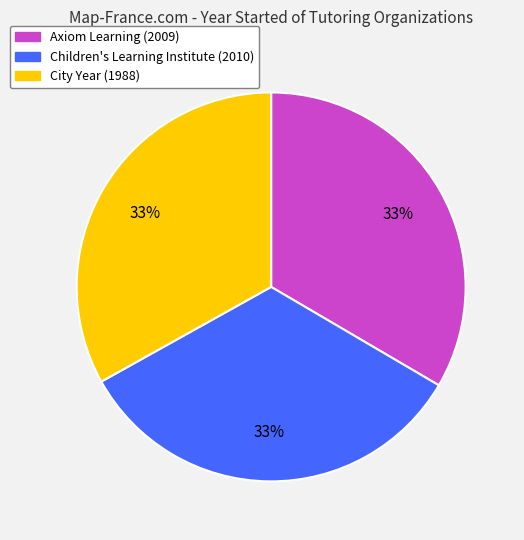

To the nearest percent, what is the combined percentage of Axiom Learning and City Year?

67%